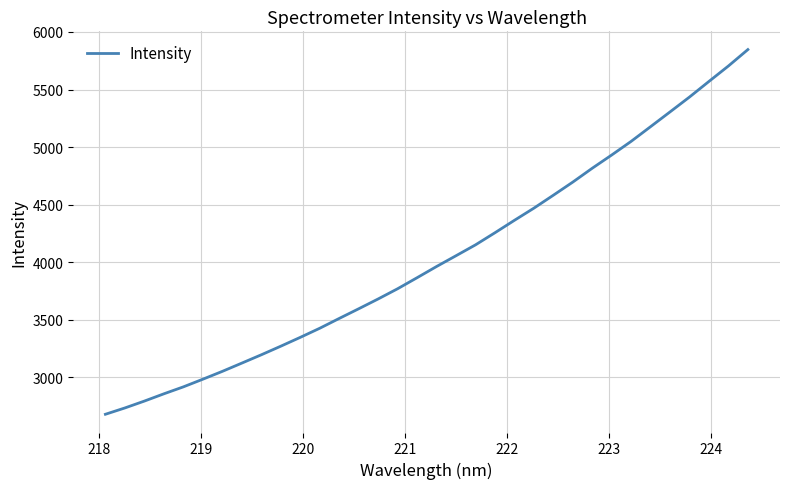

What is the minimum value shown in the chart?

2677.6